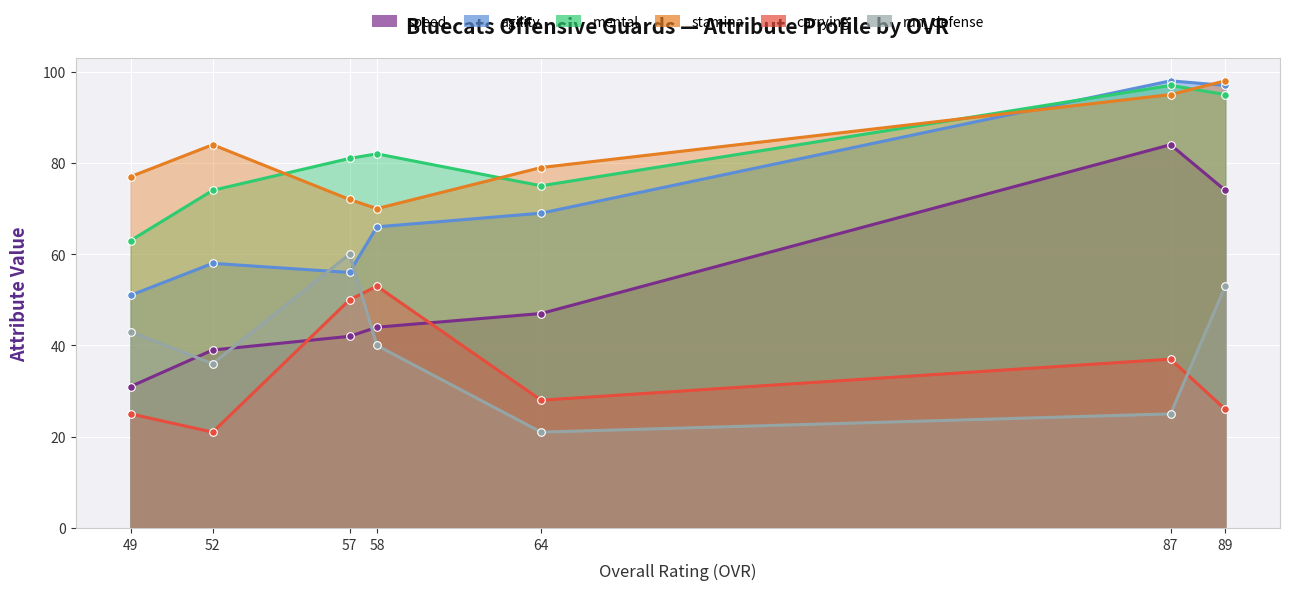

What is the maximum value for speed?

84